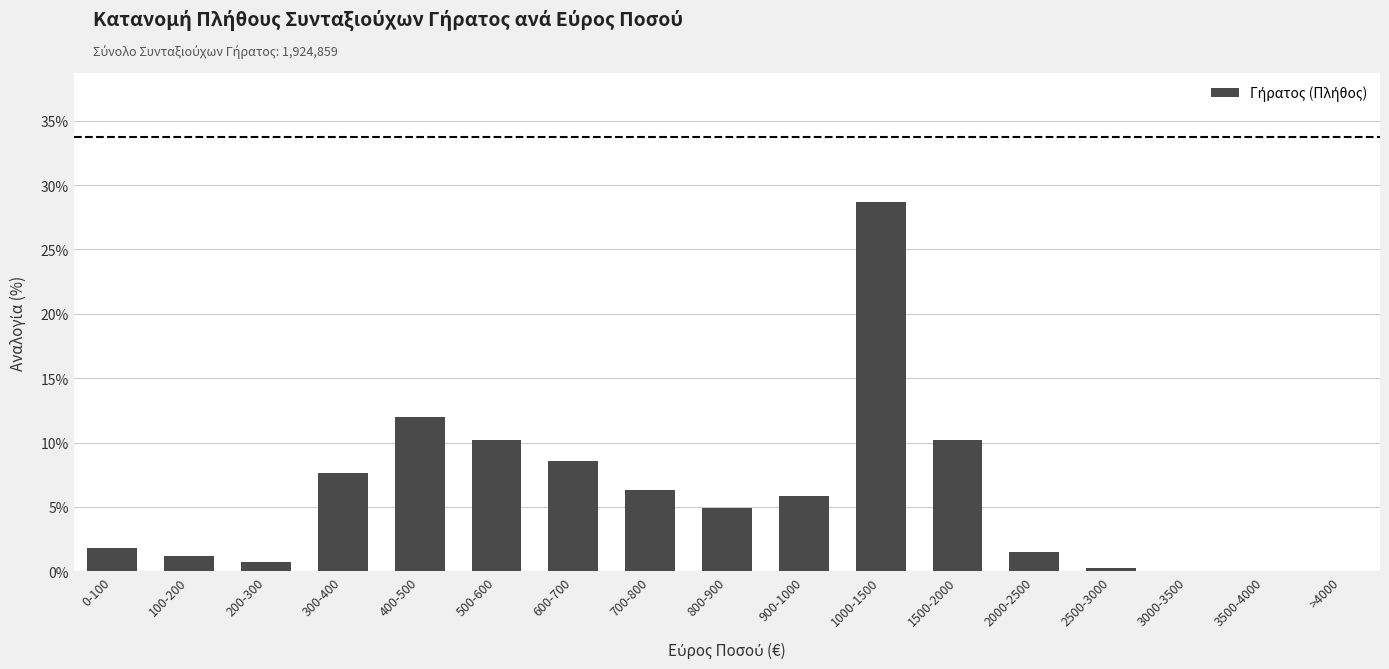

What is the sum of all values?

100.0